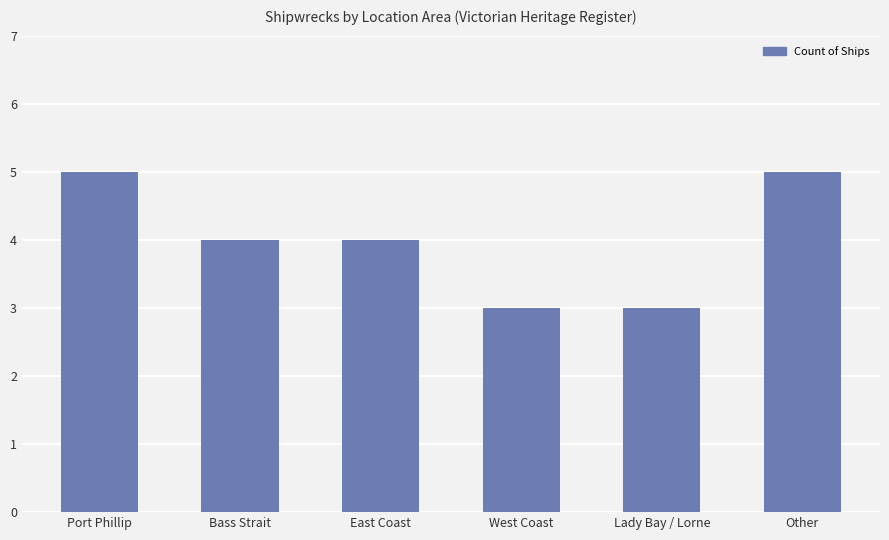

Reading left to right, what are all the values shown in this chart?

5	4	4	3	3	5